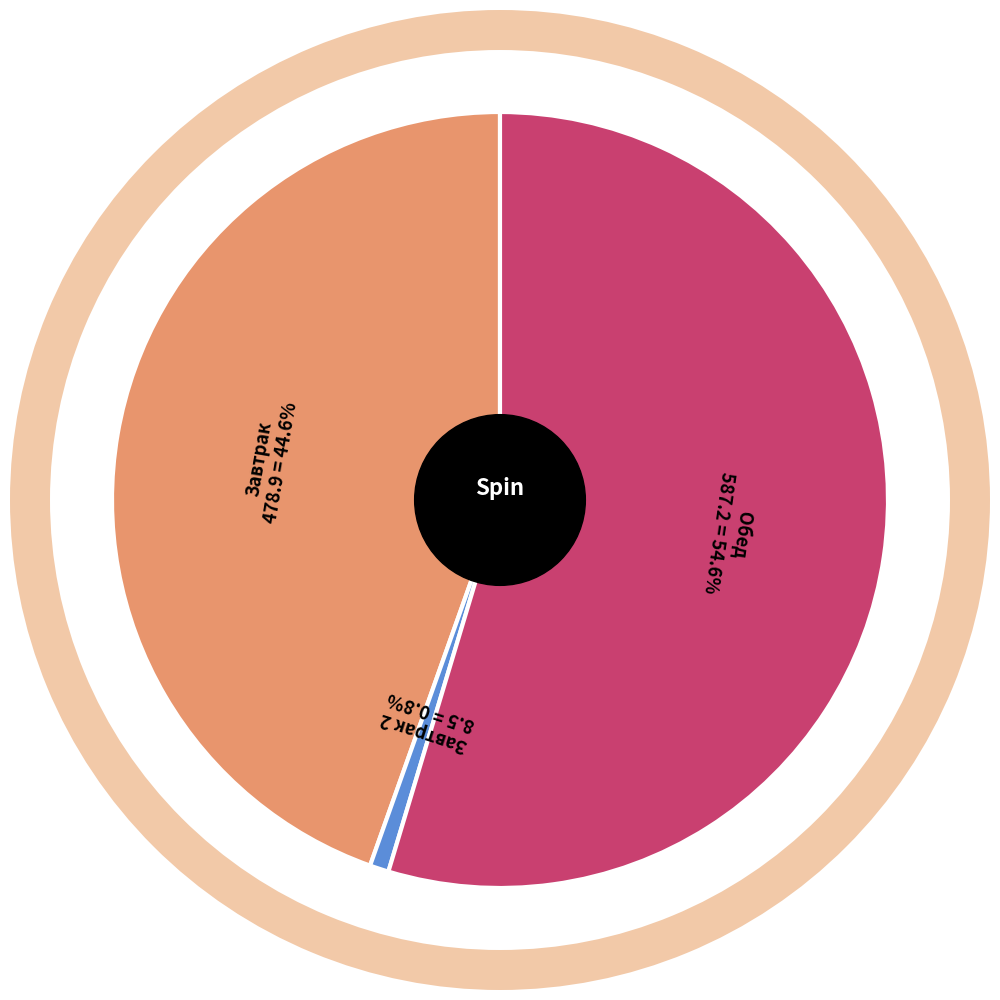

Is there any slice that represents more than half of the pie?

Yes